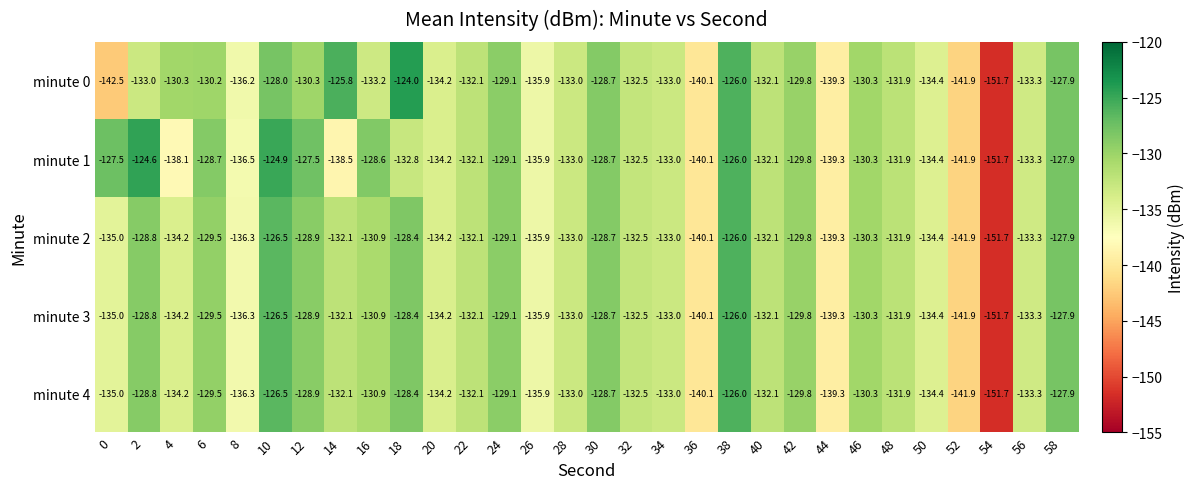

What is the average value of the minute 1 series?

-132.8